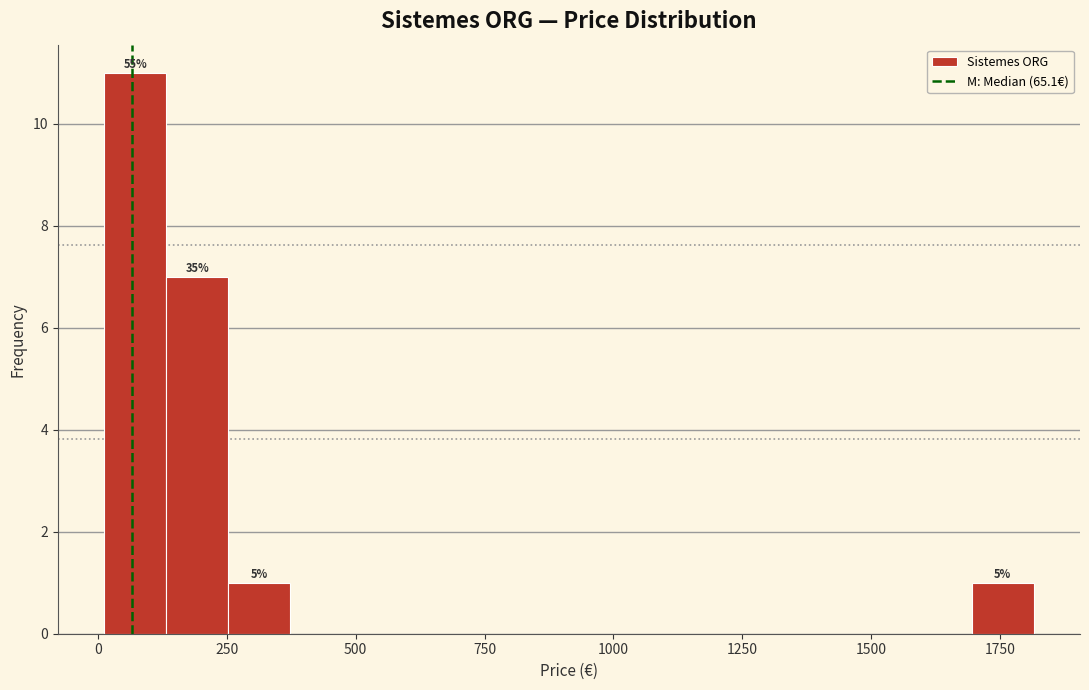

Around what value on the x-axis is the tallest bar? Give the approximate position of its centre, as read against the axis.

50